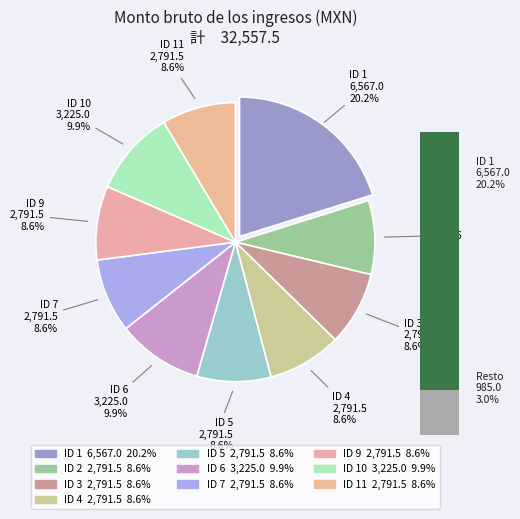

Between ID 3 and ID 1, which is larger?

ID 1